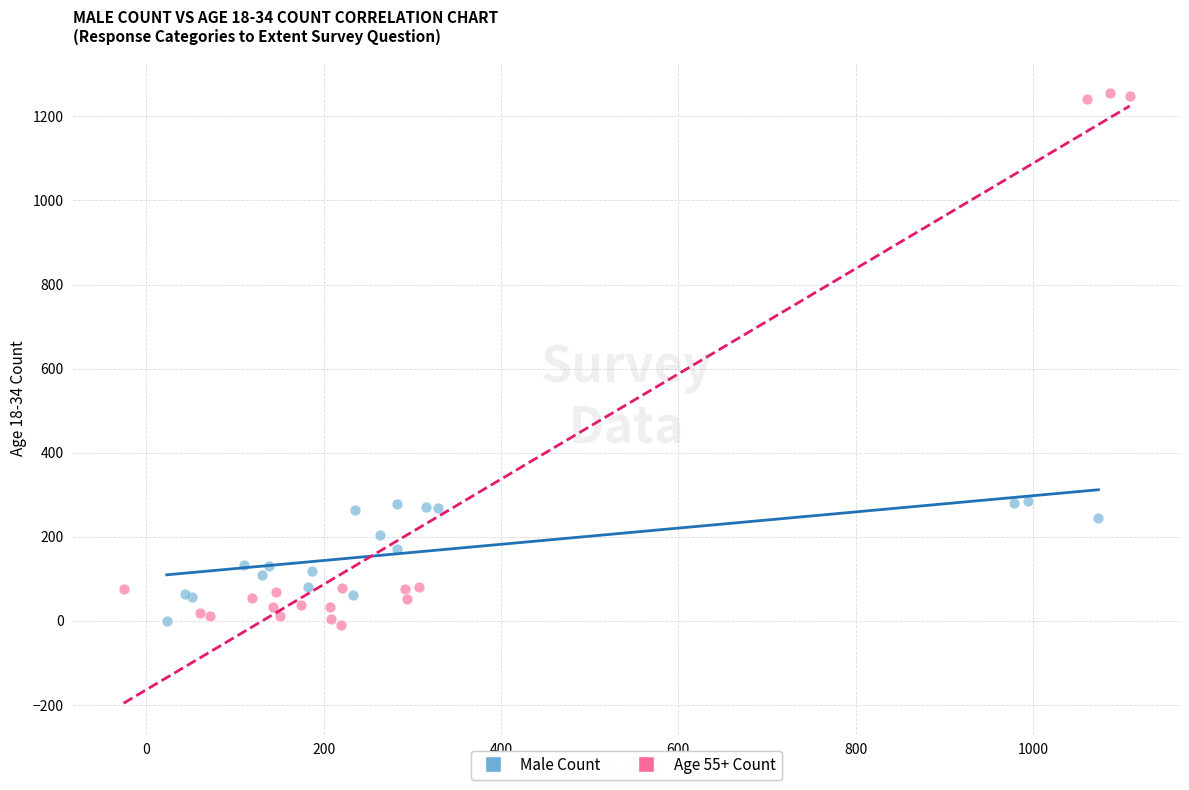

Which series reaches the maximum Y coordinate?

Age 55+ Count